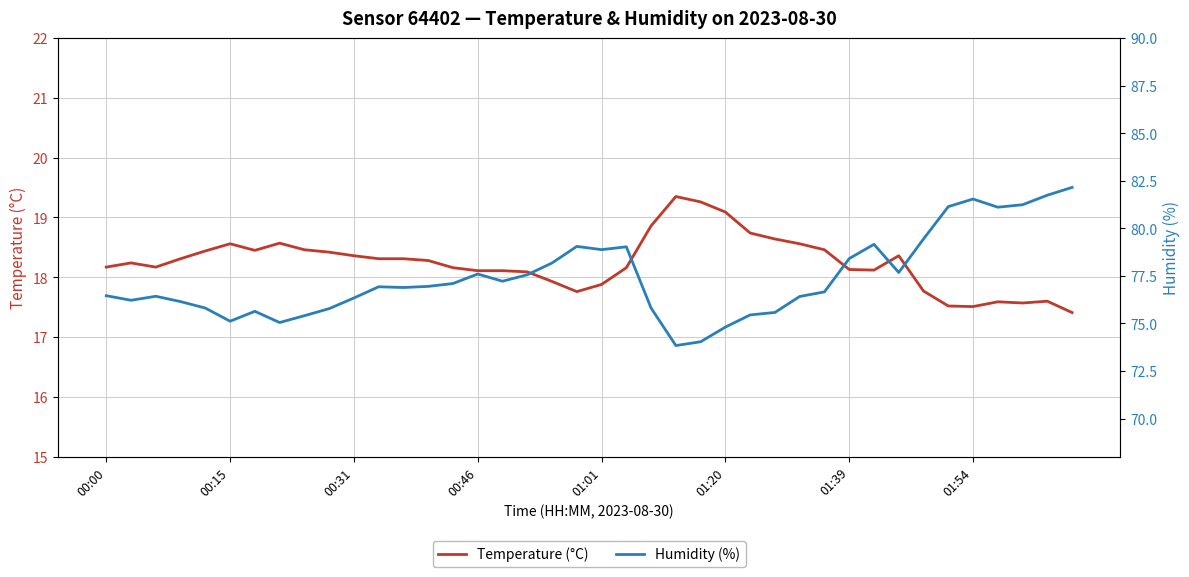

Which category has the lowest value in the Humidity (%) series?

23